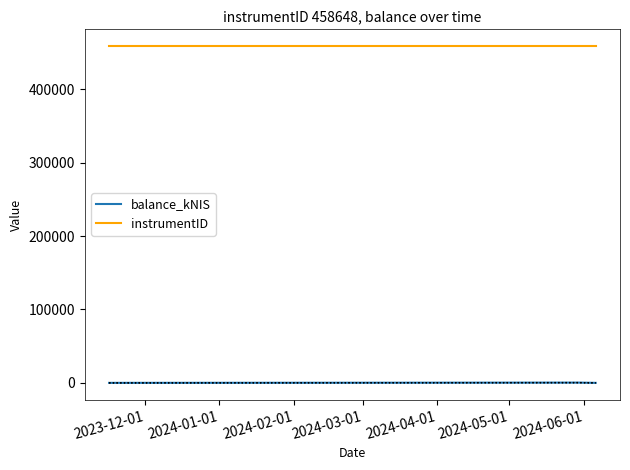

What is the lowest value of the instrumentID series?

458648.0